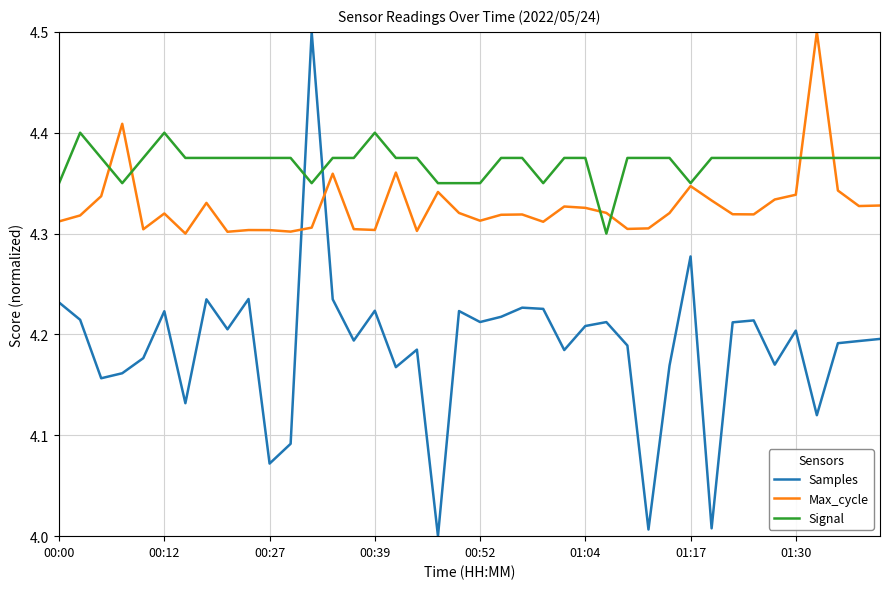

What is the greatest value displayed?

4.5